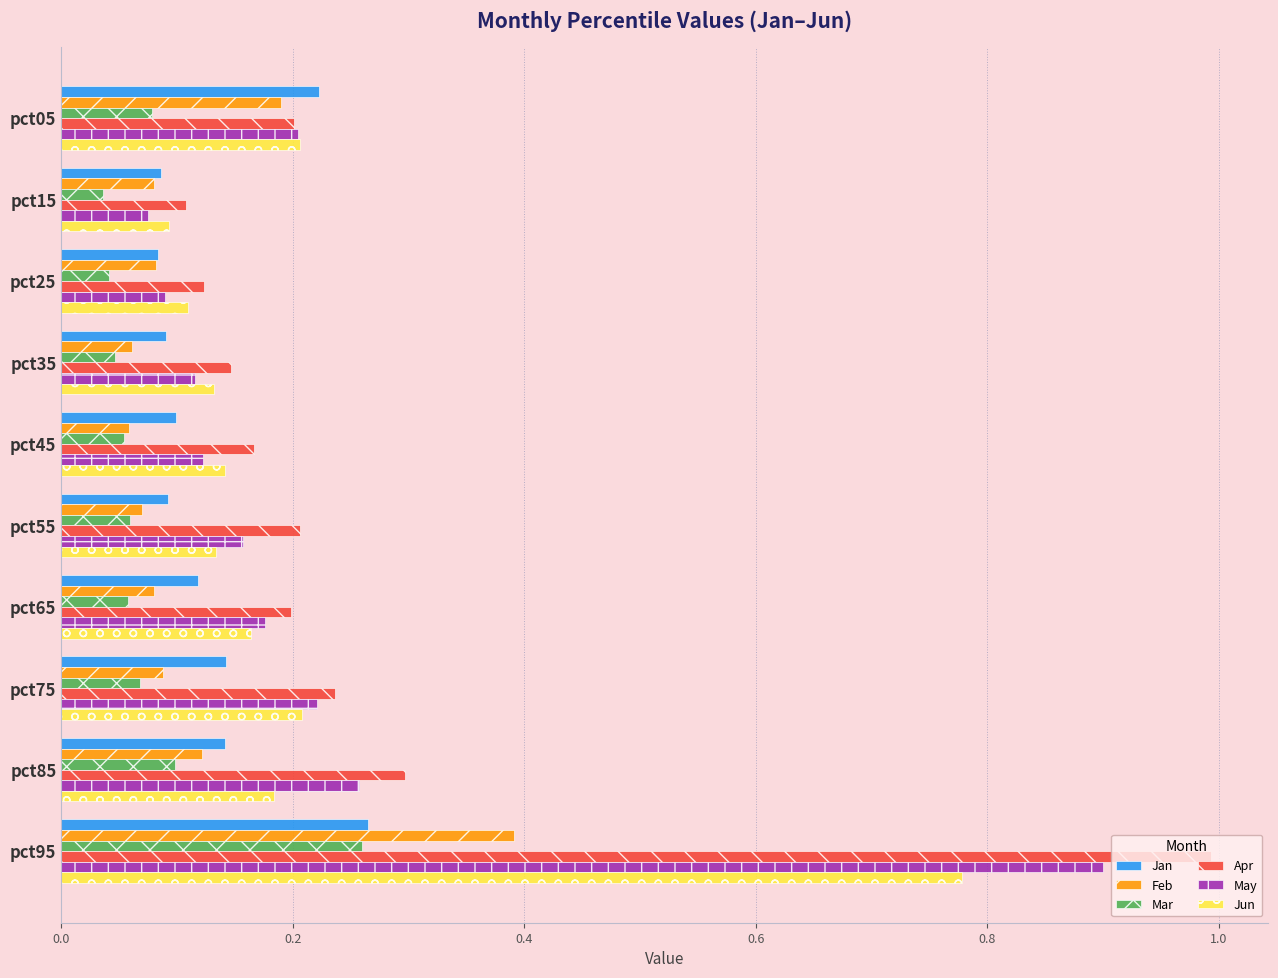

Which series changed the most between pct75 and pct95?

Apr